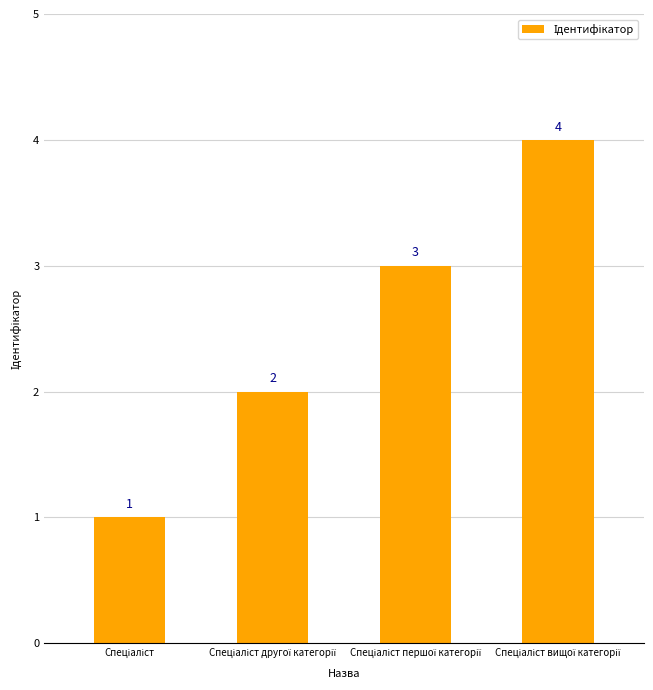

How many values are below 3?

2